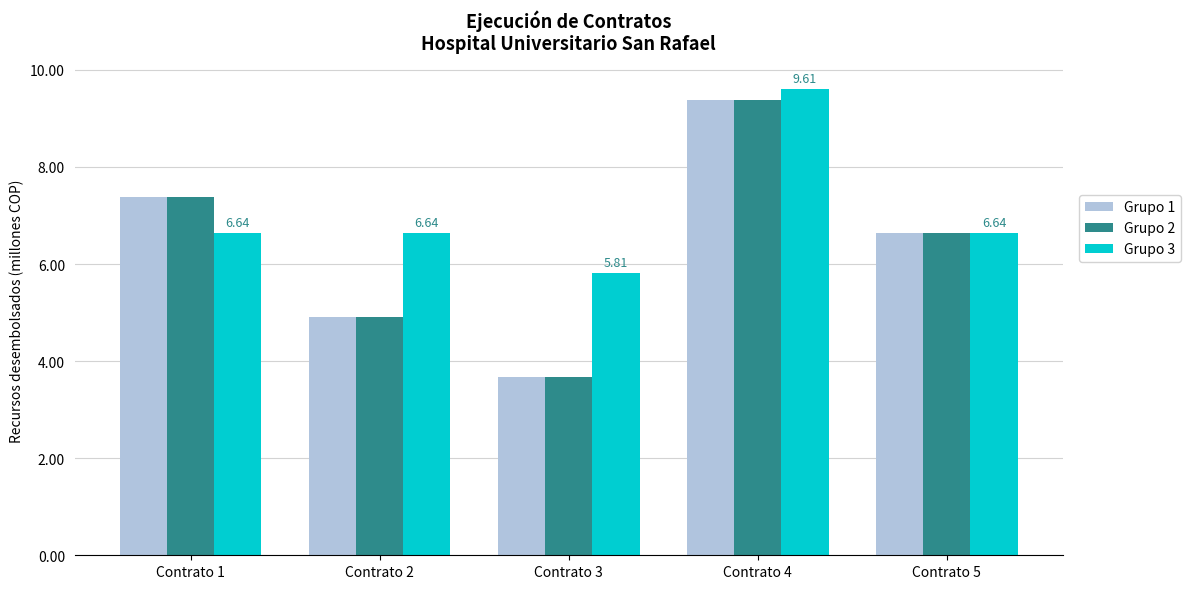

At which label does Grupo 2 first exceed 6?

Contrato 1